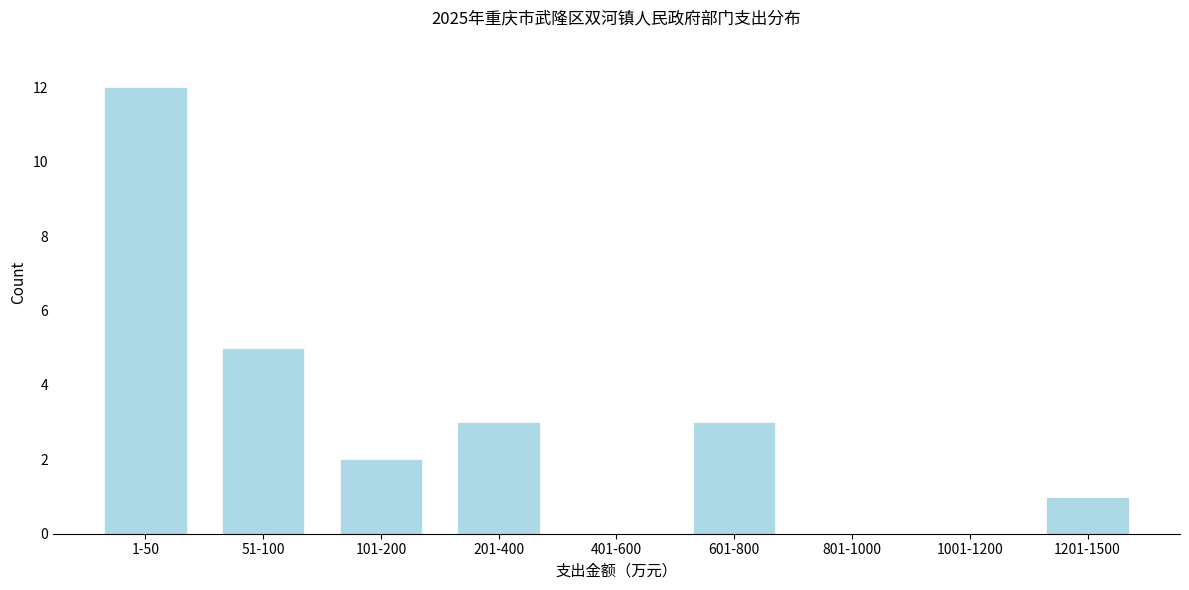

Reading right to left, extract all data points from this chart.

1201-1500=1	1001-1200=0	801-1000=0	601-800=3	401-600=0	201-400=3	101-200=2	51-100=5	1-50=12